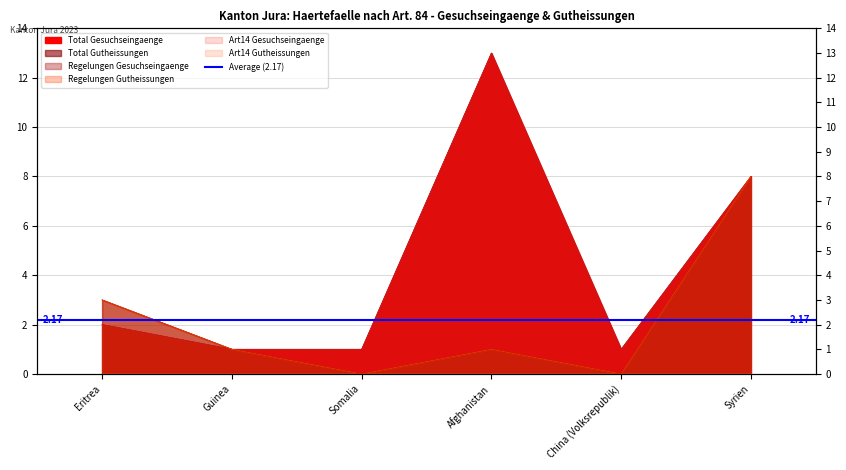

What is the label of the 1st point from the left?

Eritrea